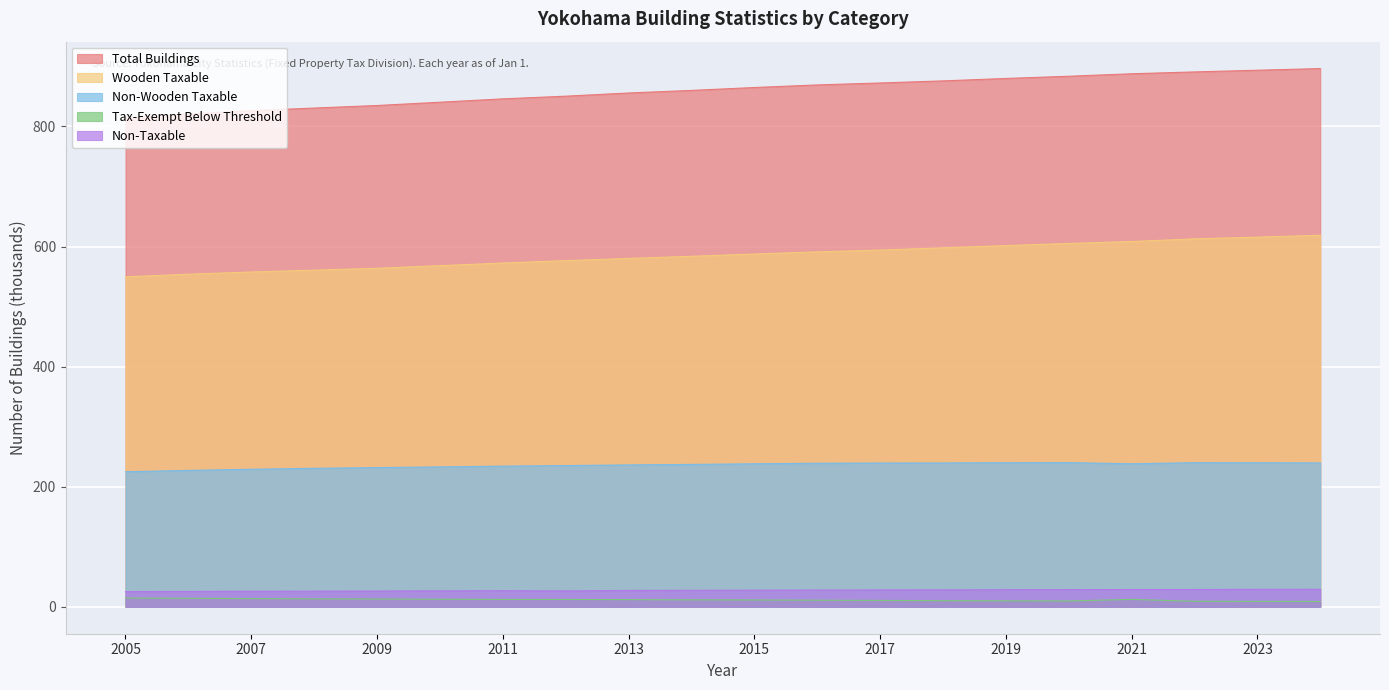

The Non-Wooden Taxable series shows 167.2 at 2020. True or false?

False